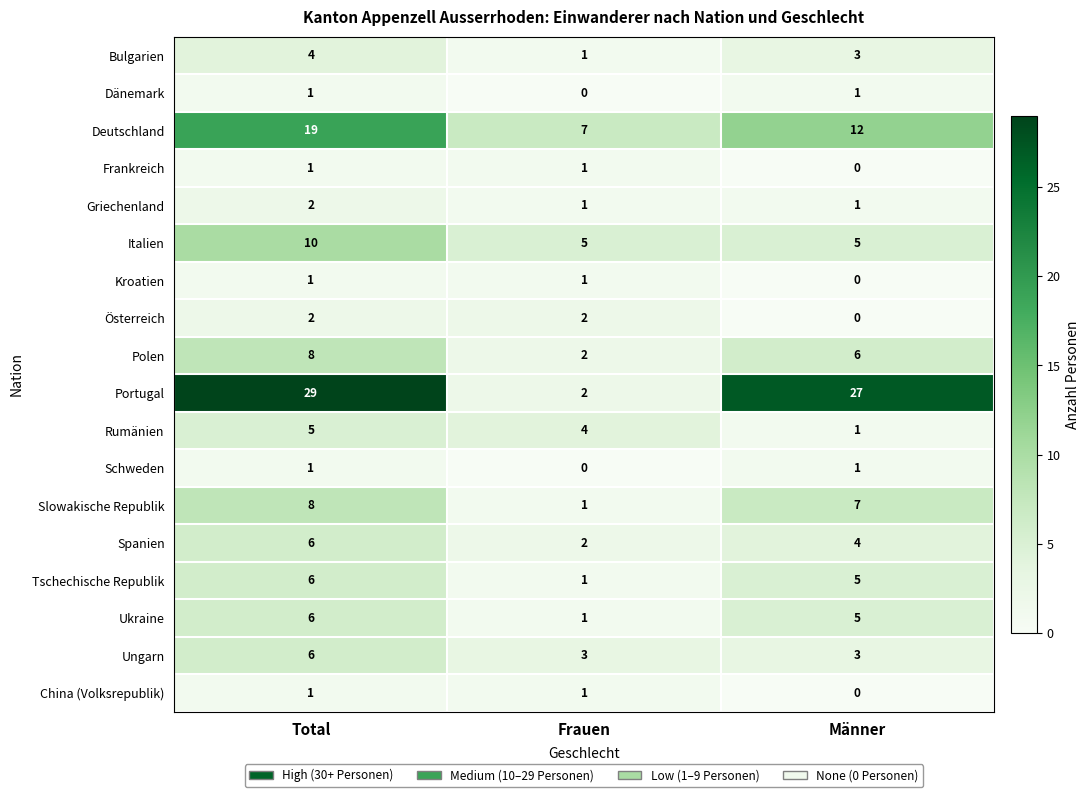

At which category does the chart reach its peak across all series?

Total